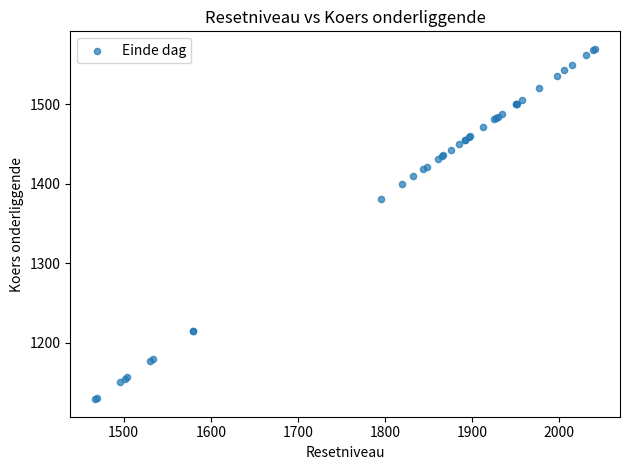

What Y value in the scatter plot is closest to 1349?

1381.4